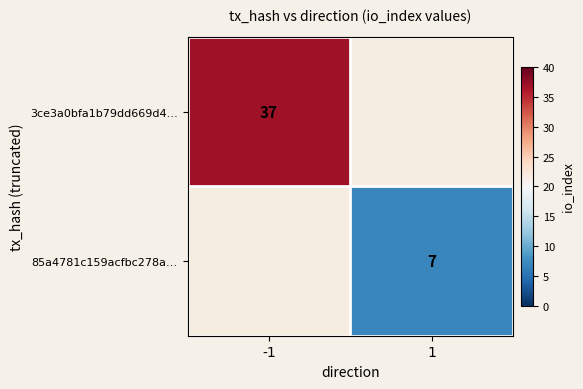

True or false: 85a4781c159acfbc278a… has a value of 2 at 1.

False